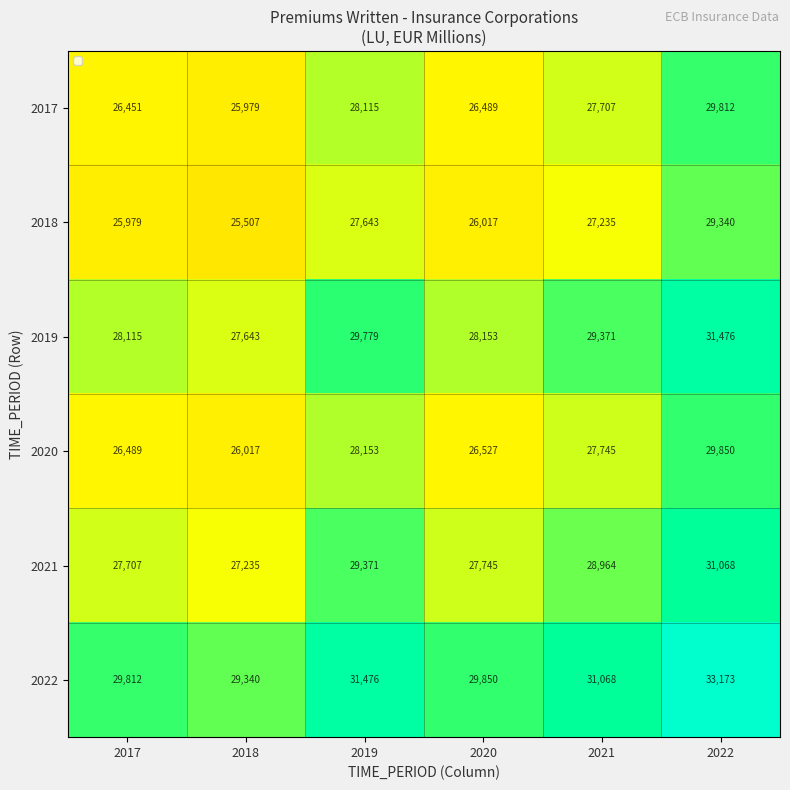

Which series has the largest total across all categories?

2022